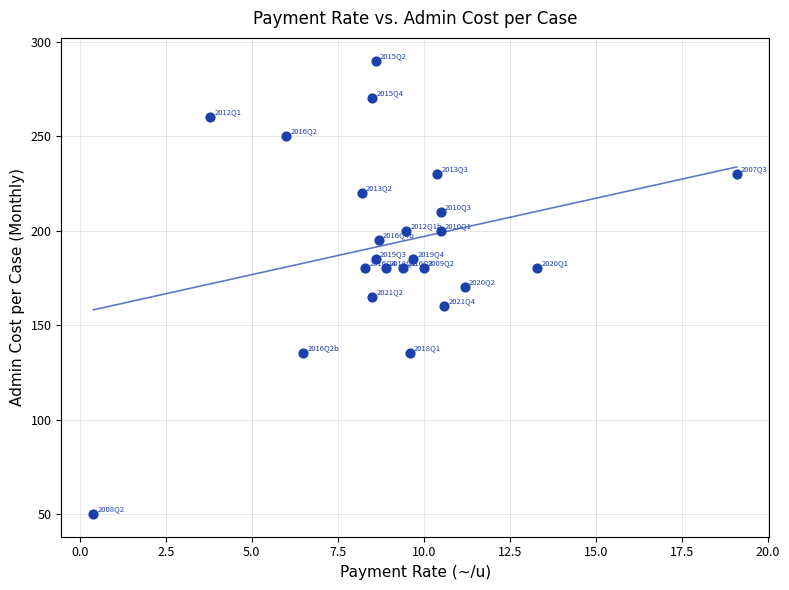

What is the range of Y values (max minus min)?

240